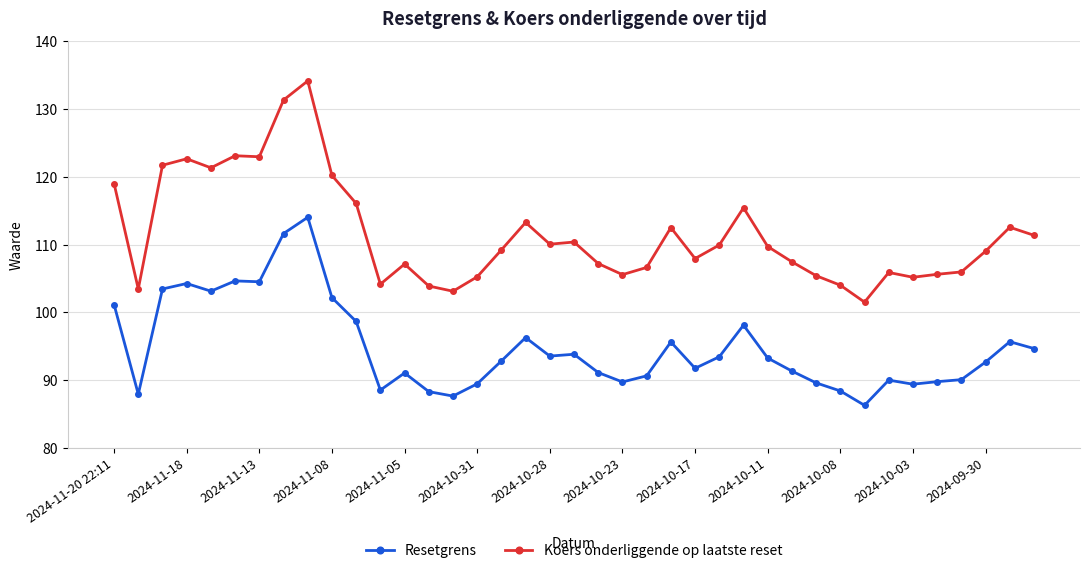

List the series in order of their overall mean, highest first.

Koers onderliggende op laatste reset, Resetgrens